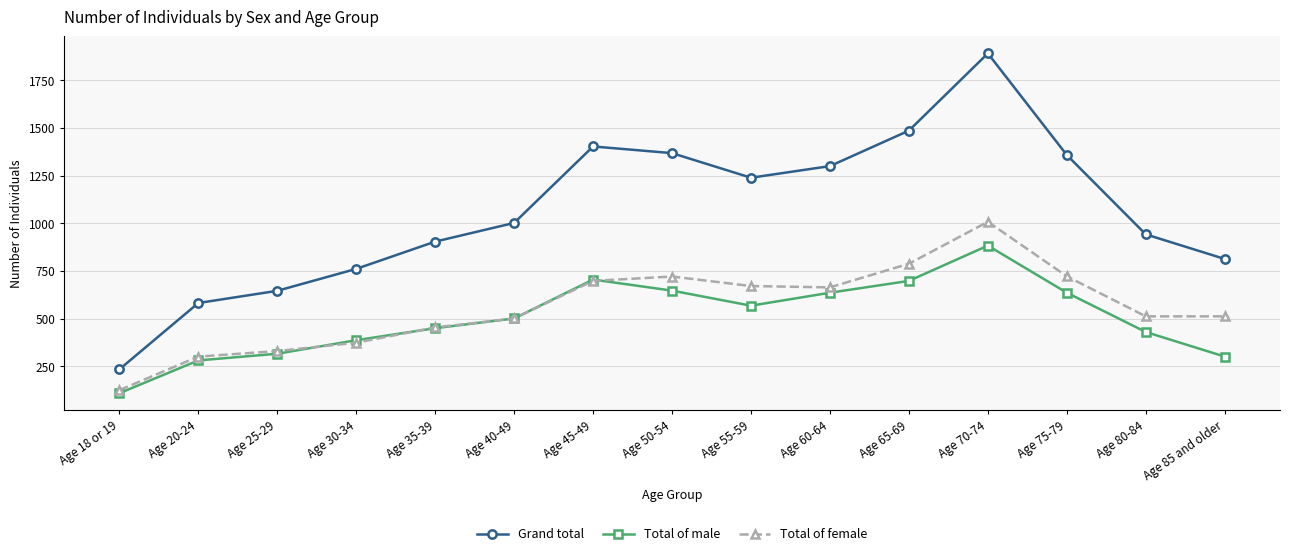

At which label does Total of female reach its minimum?

Age 18 or 19